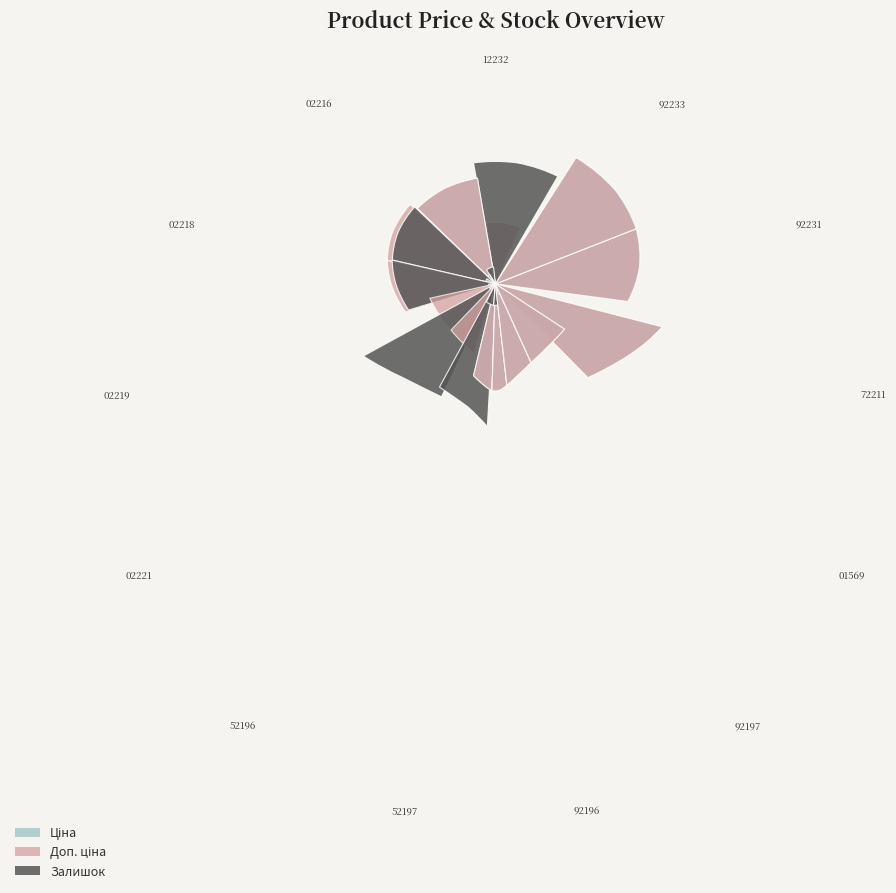

List the series in order of their overall mean, highest first.

Доп. ціна, Ціна, Залишок